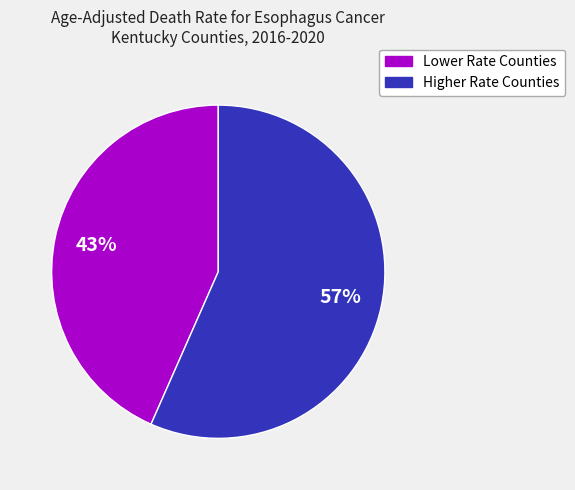

Does any single category account for the majority?

Yes